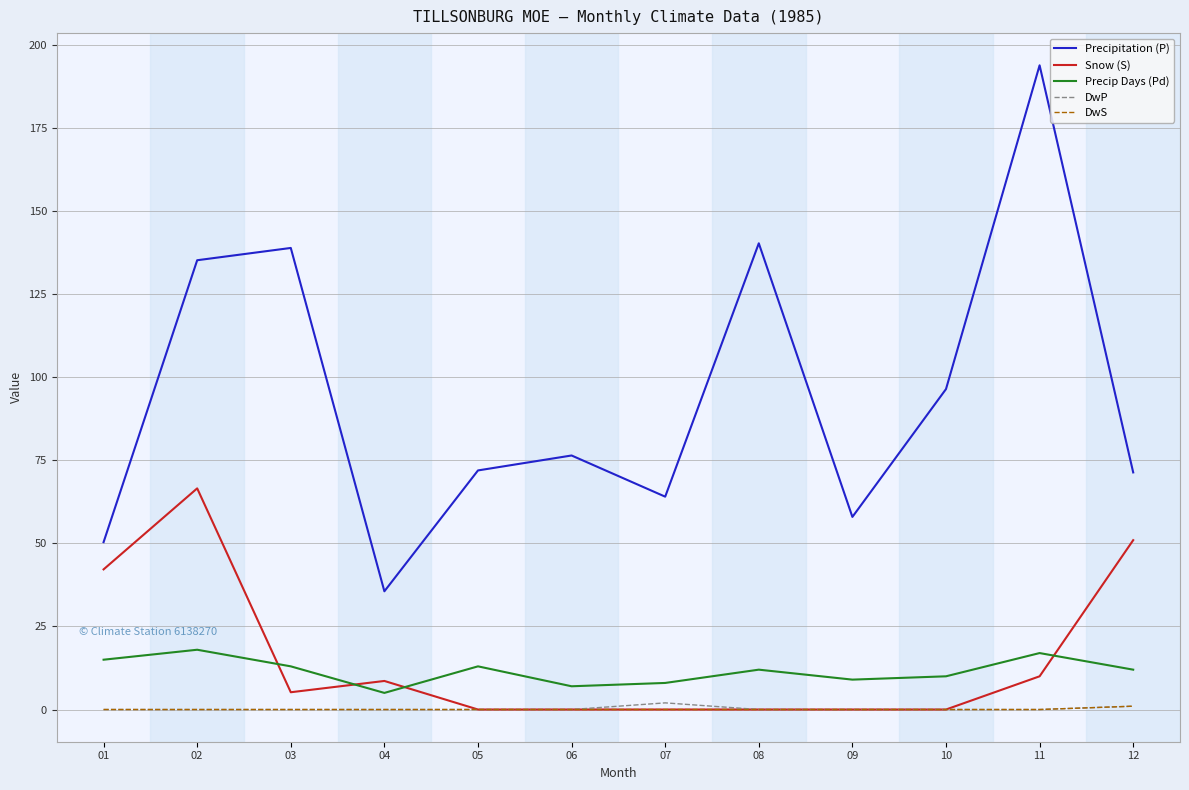

Is it true that Precip Days (Pd) equals 25.0 at 11?

False